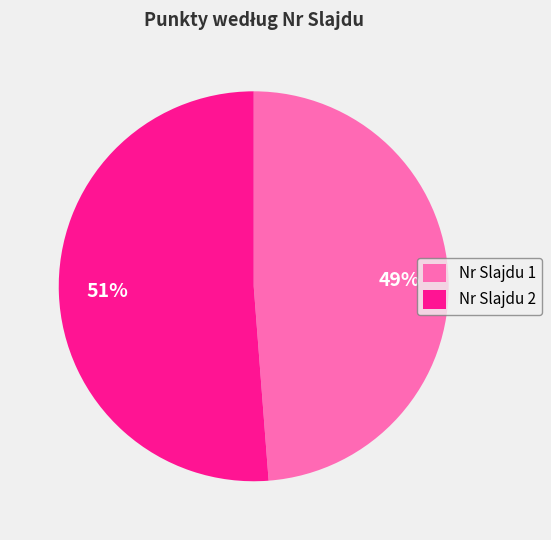

Is it true that Nr Slajdu 1 is 49% of the pie?

True